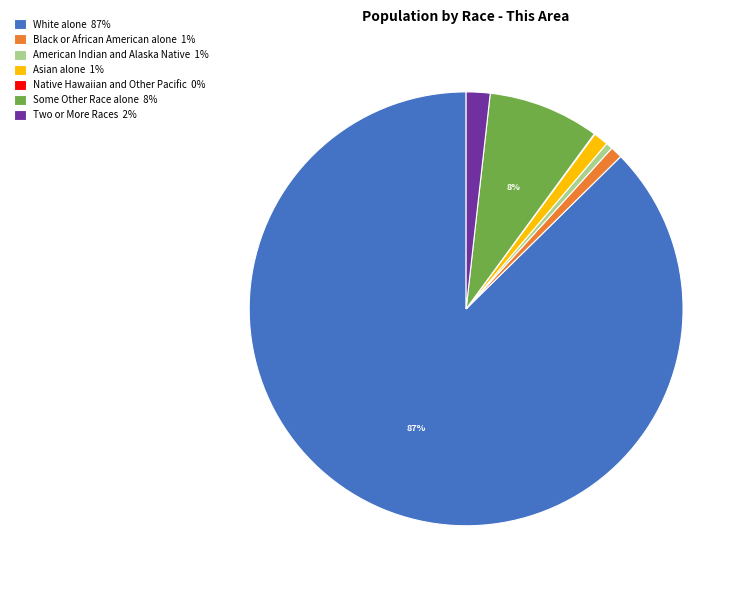

Does any single category account for the majority?

Yes